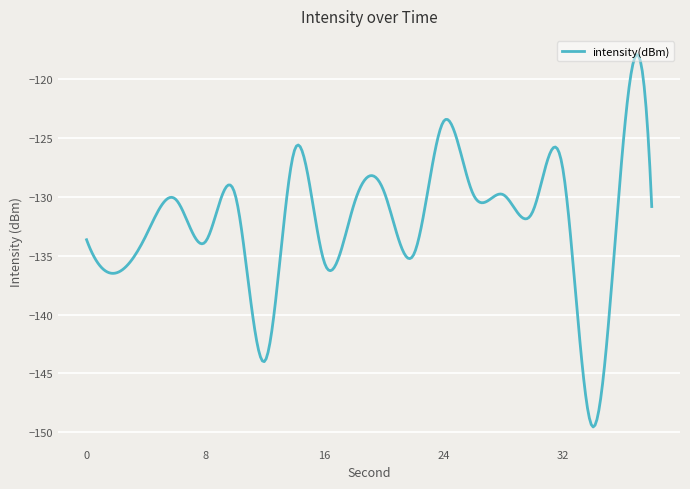

What is the smallest value displayed?

-149.6